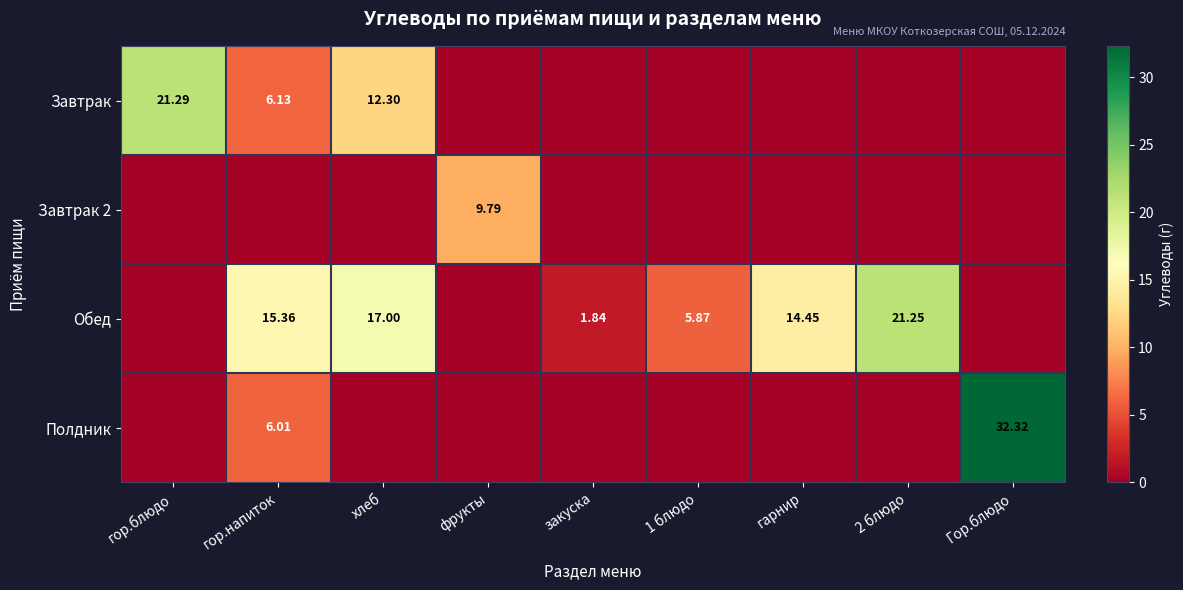

Read the Завтрак value at гор.блюдо.

21.3